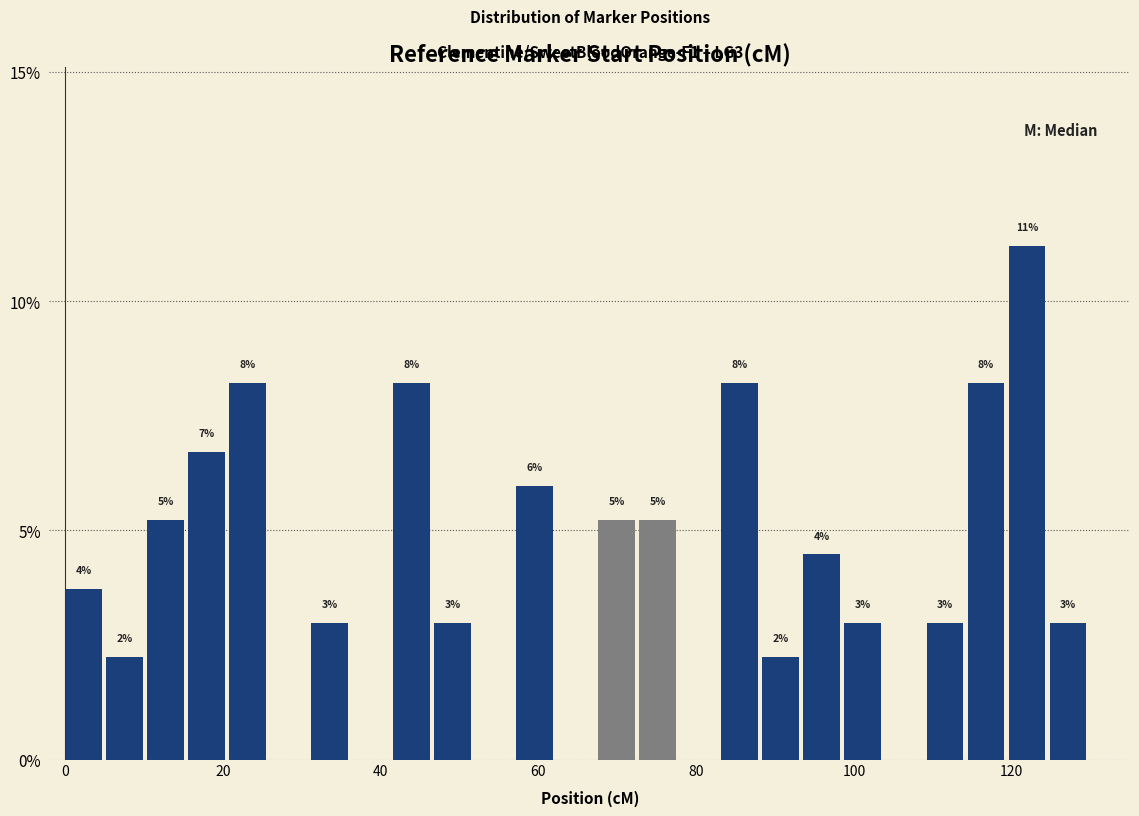

Around what value on the x-axis is the tallest bar? Give the approximate position of its centre, as read against the axis.

122